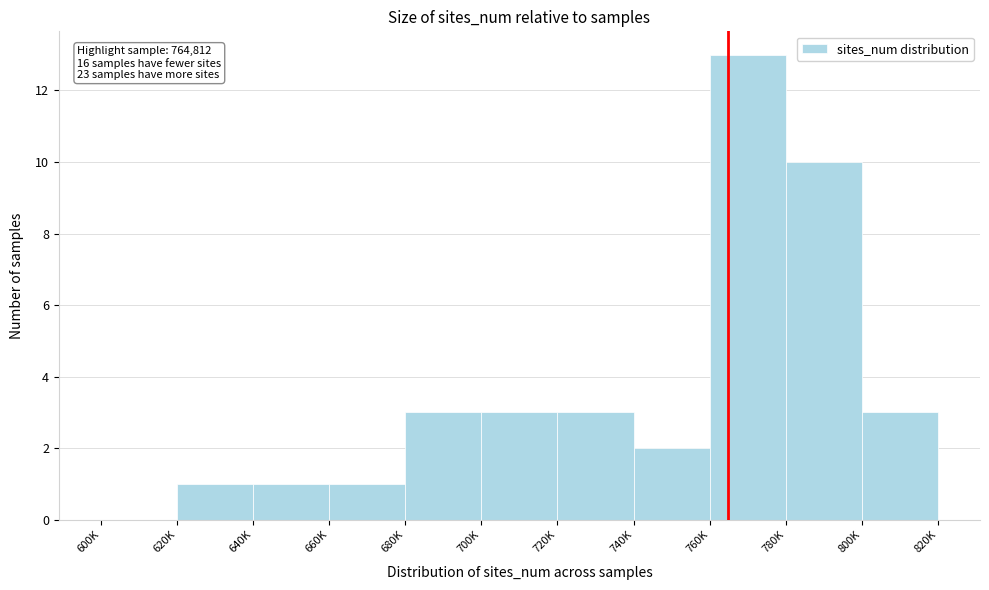

Reading left to right, list all the values displayed in this chart.

600K=0	620K=1	640K=1	660K=1	680K=3	700K=3	720K=3	740K=2	760K=13	780K=10	800K=3